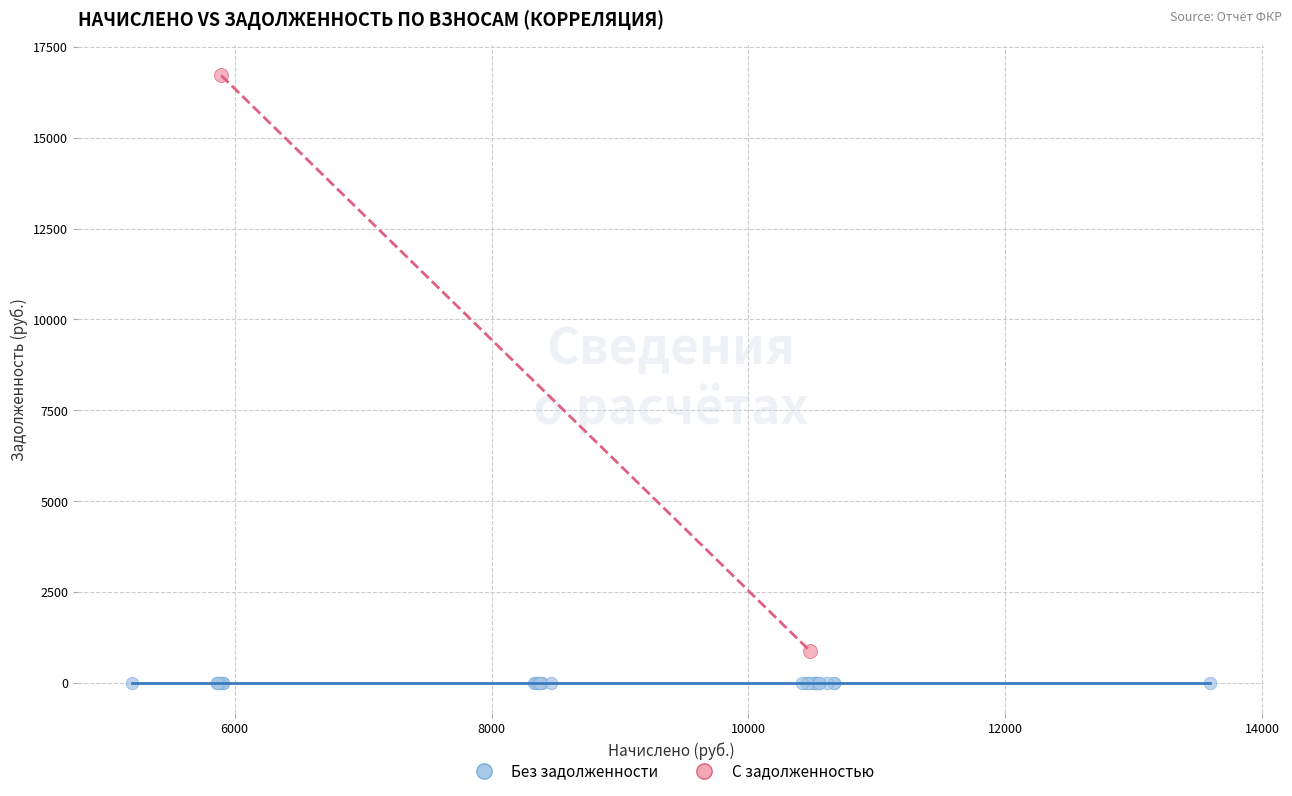

Which series reaches the maximum Y coordinate?

С задолженностью